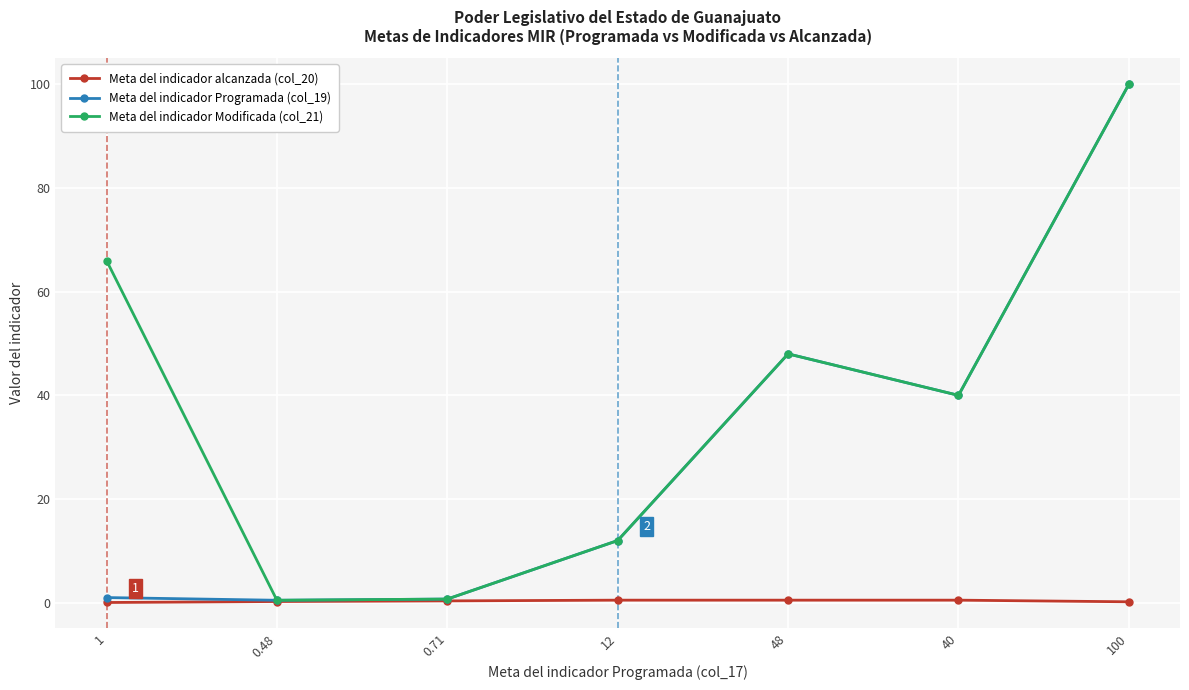

What is the greatest value displayed?

100.0